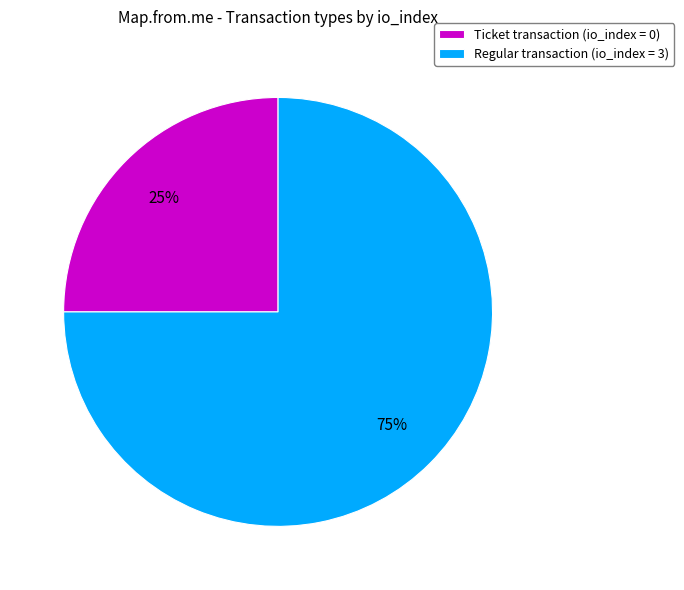

Count the number of slices in the pie.

2